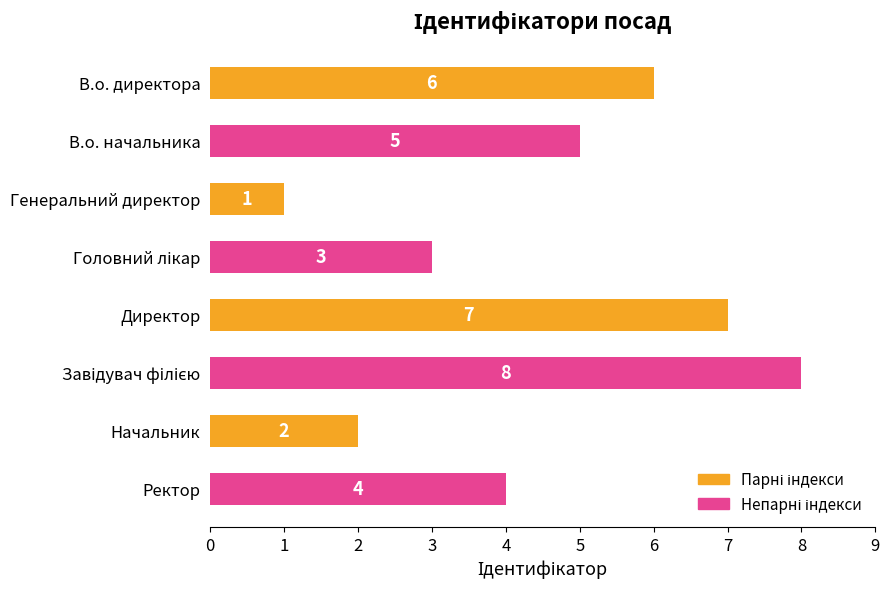

Reading bottom to top, extract all data points from this chart.

4	2	8	7	3	1	5	6